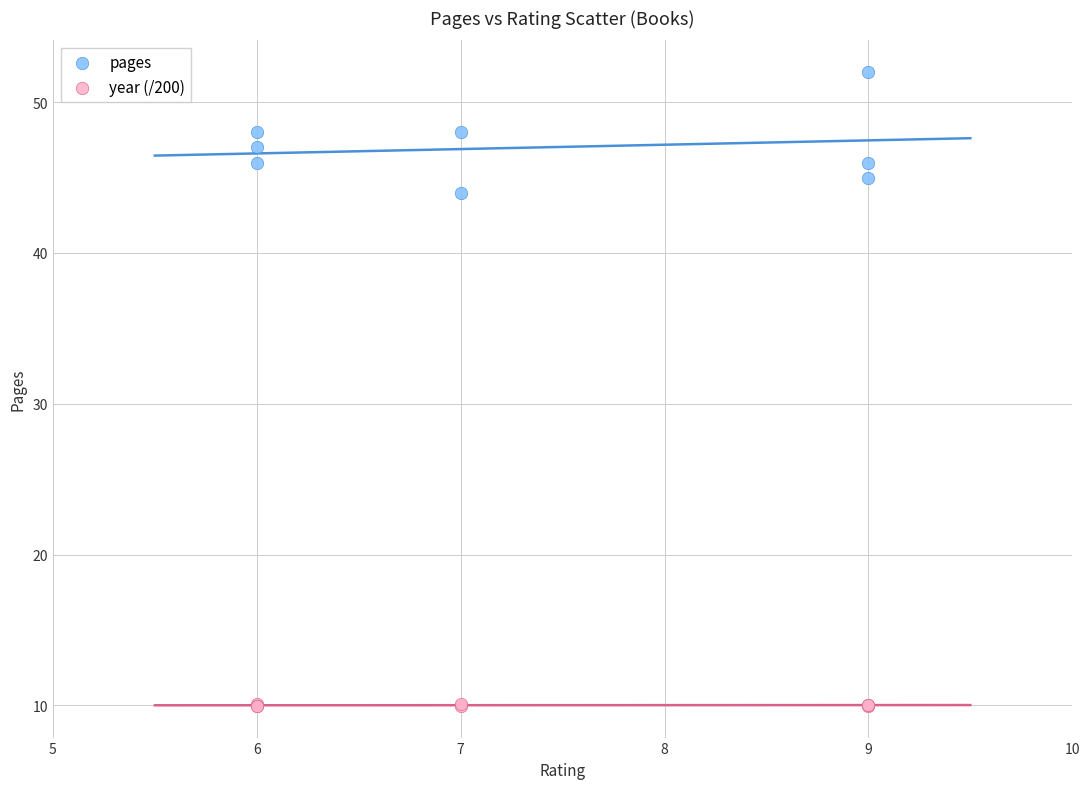

Which series contains the lowest Y value?

year (/200)